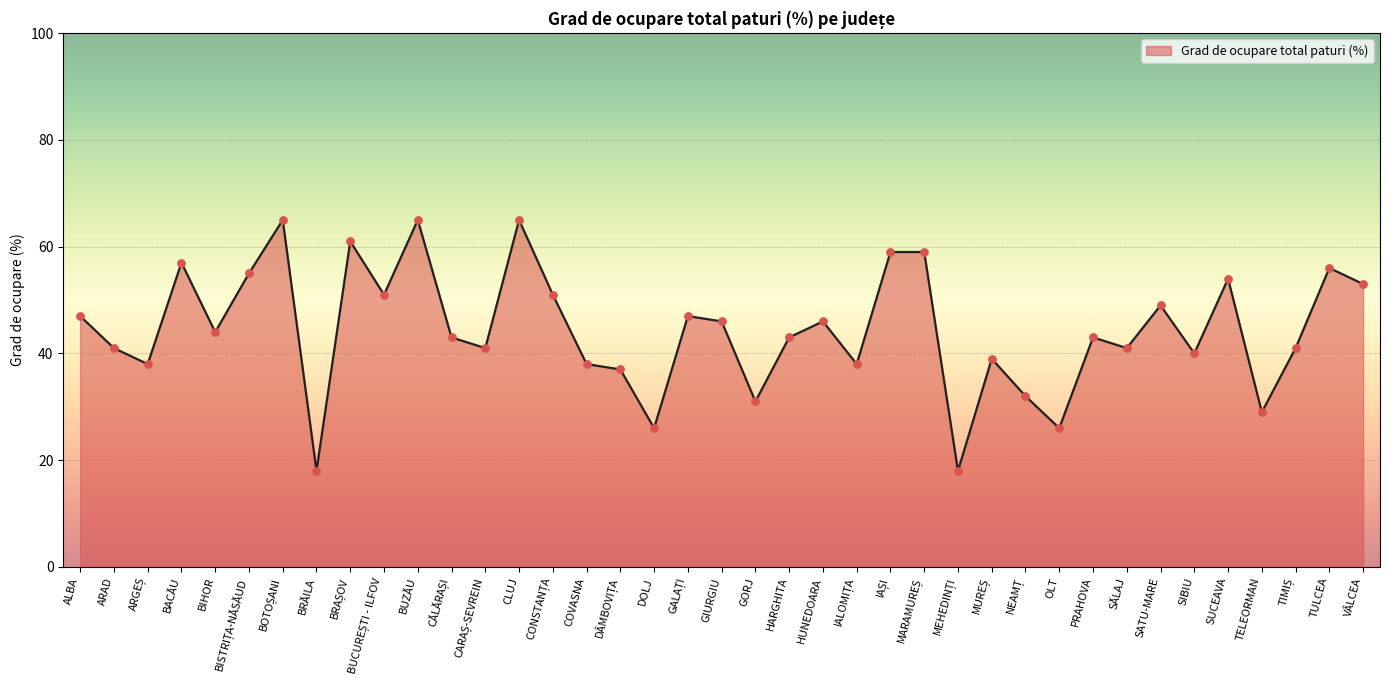

What is the ratio of the value at PRAHOVA to the value at GORJ?

1.4